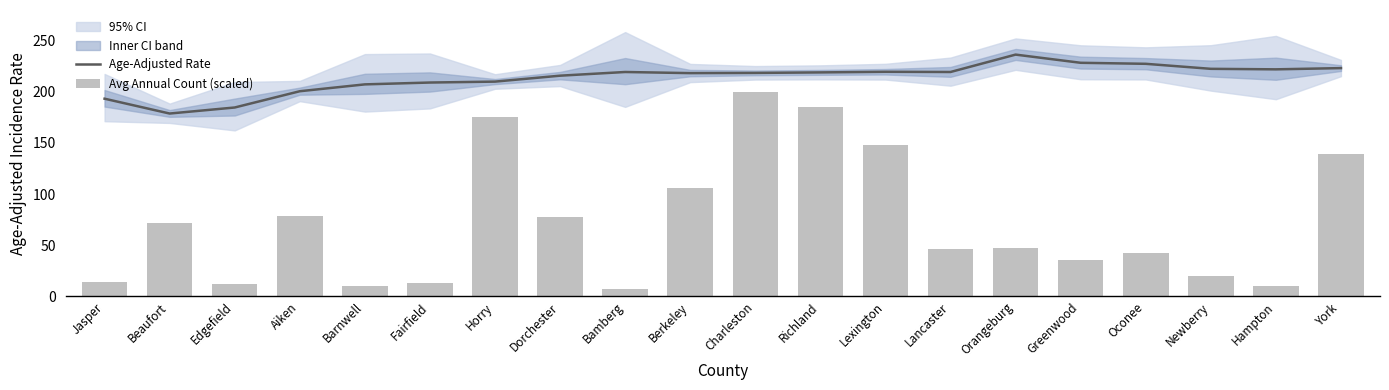

Which has a higher value, Jasper or Lancaster?

Lancaster